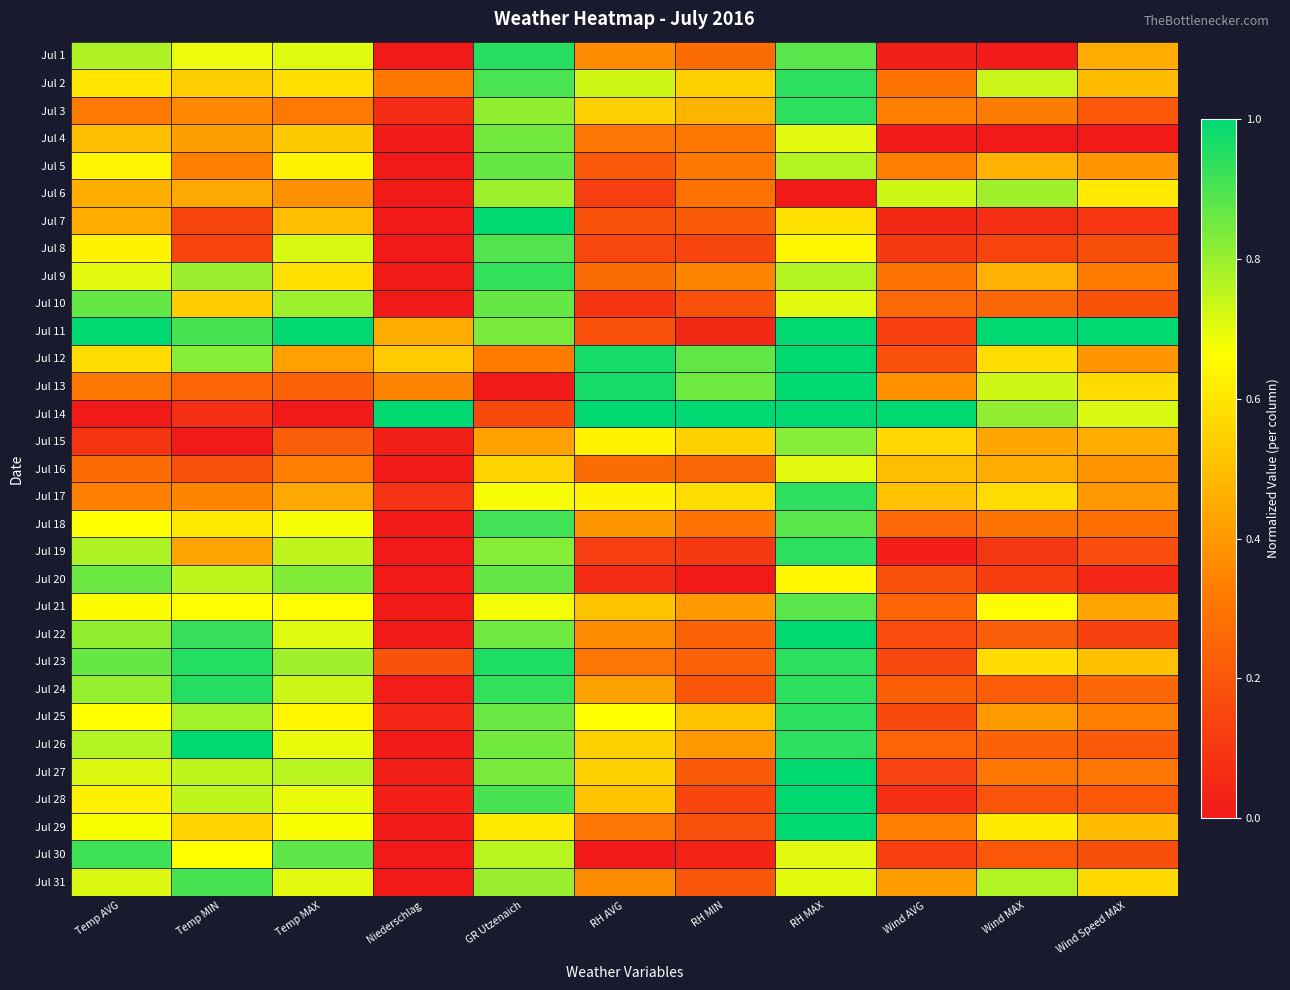

Which series has the largest total across all categories?

Jul 11